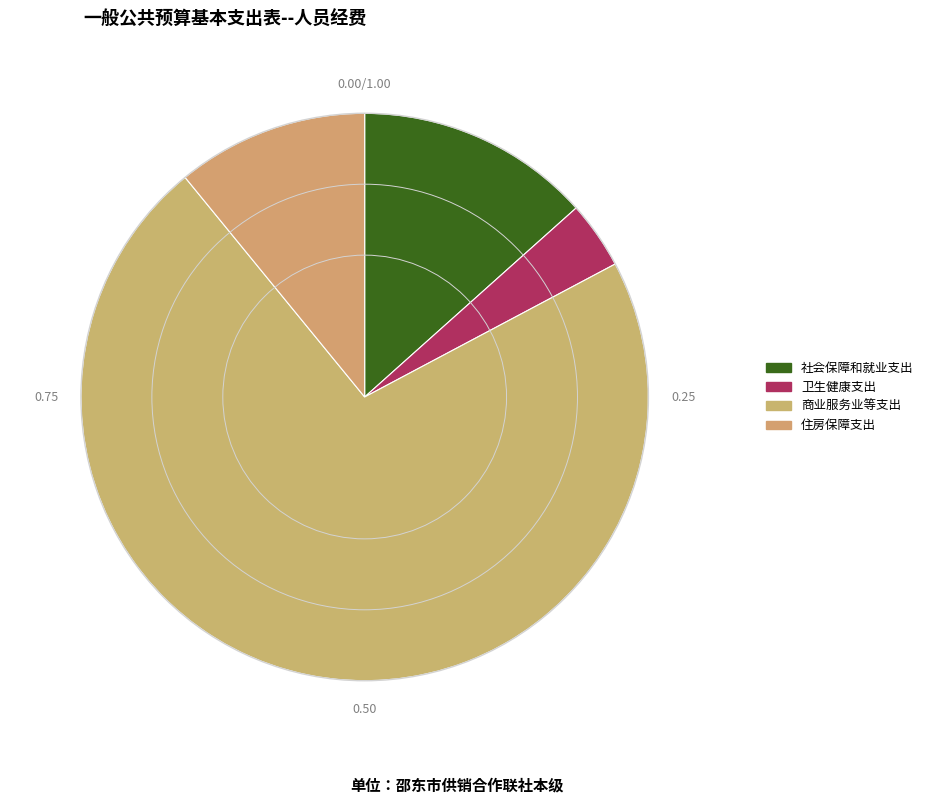

How many segments does this pie chart have?

4